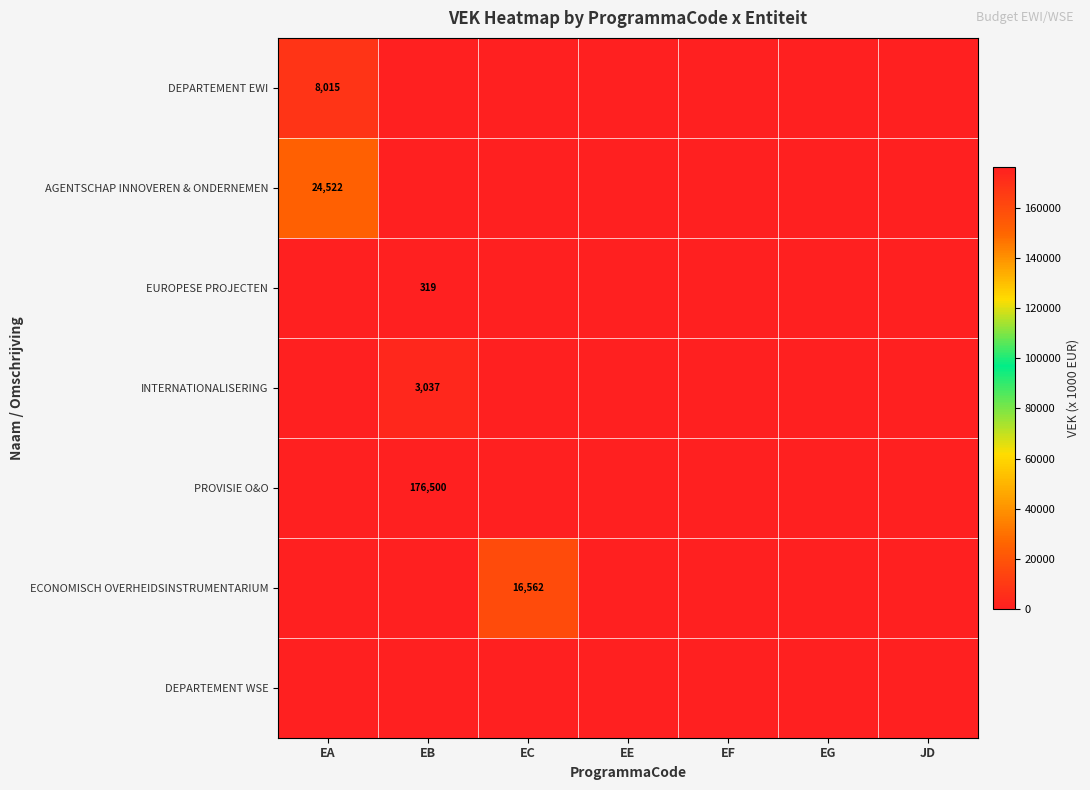

Is it true that INTERNATIONALISERING equals 3037 at EB?

True